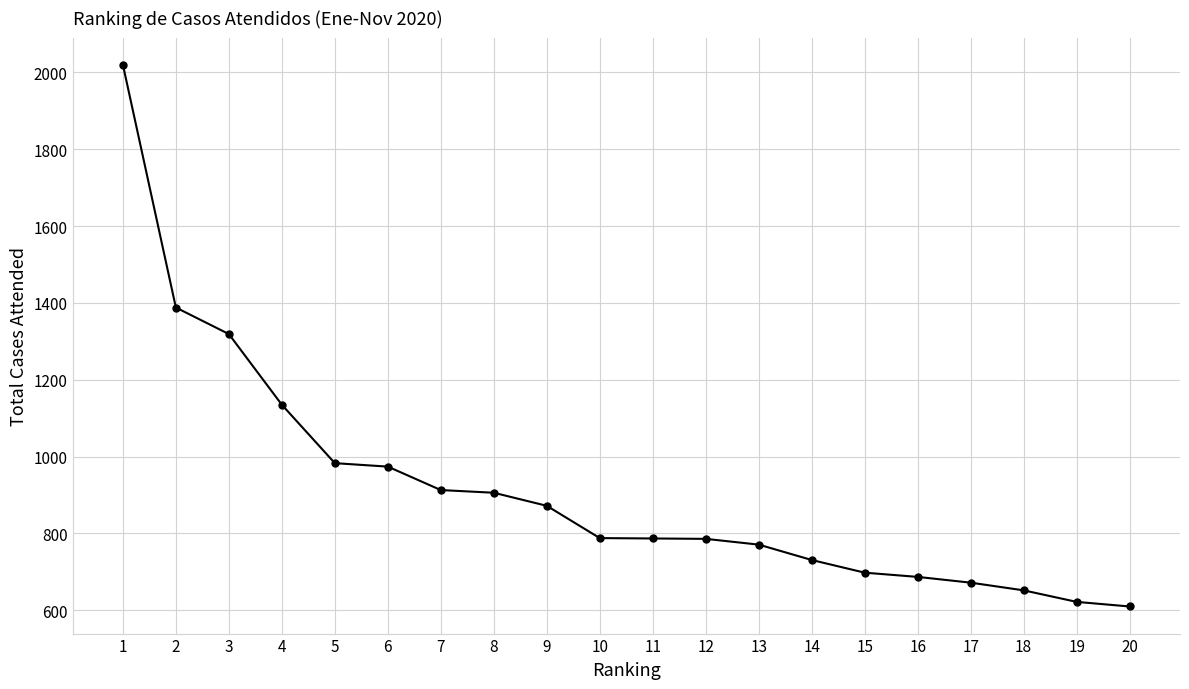

Which has a higher value, 10 or 4?

4